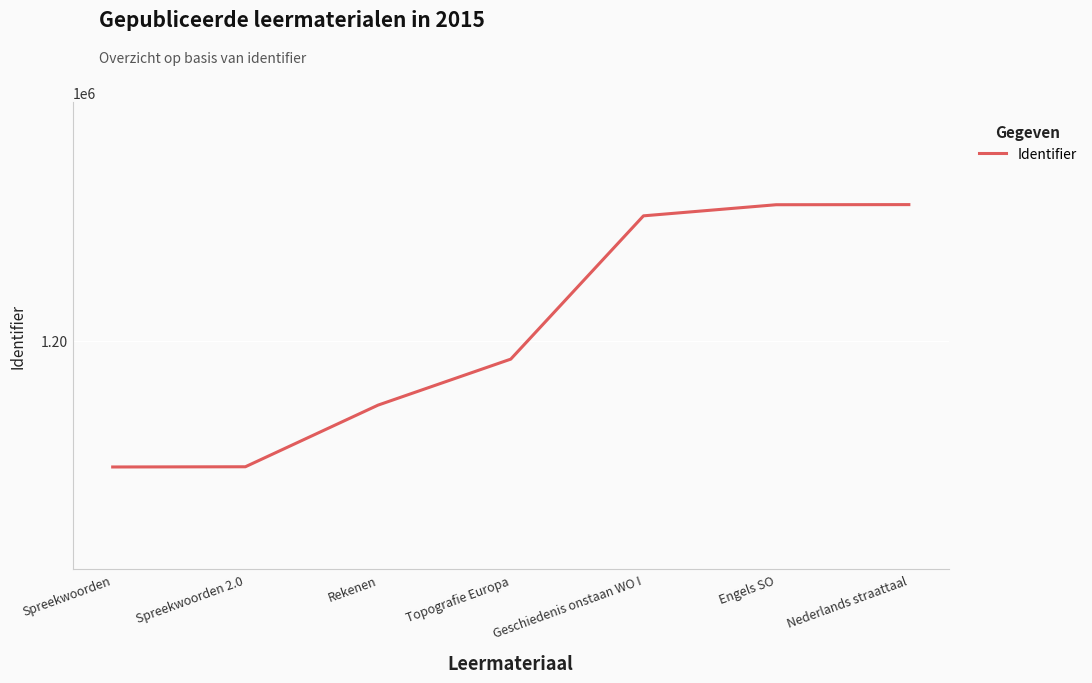

Does the chart have visible grid lines?

Yes